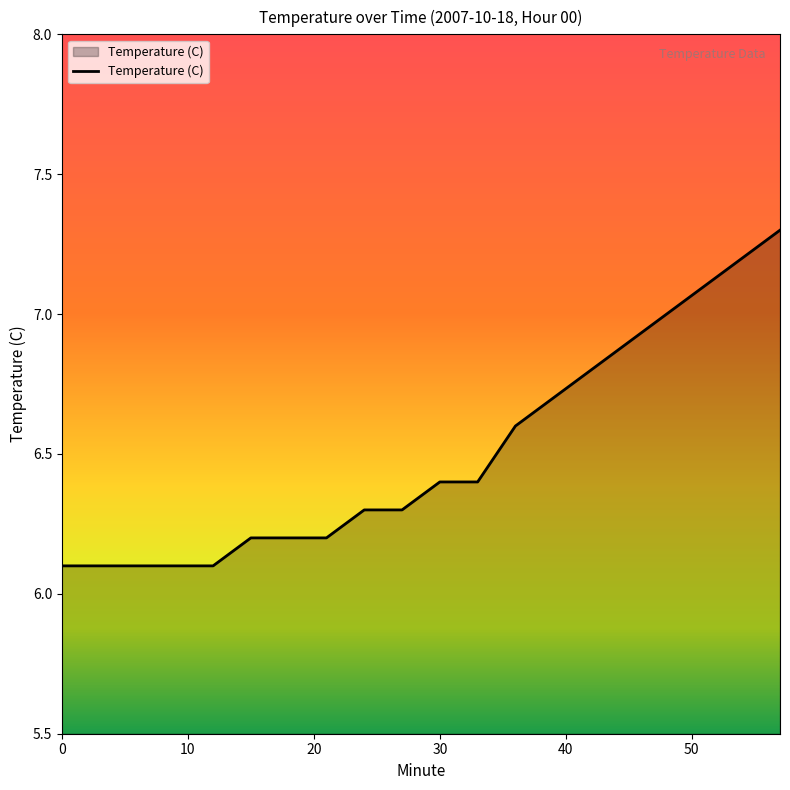

What is the greatest value displayed?

7.3